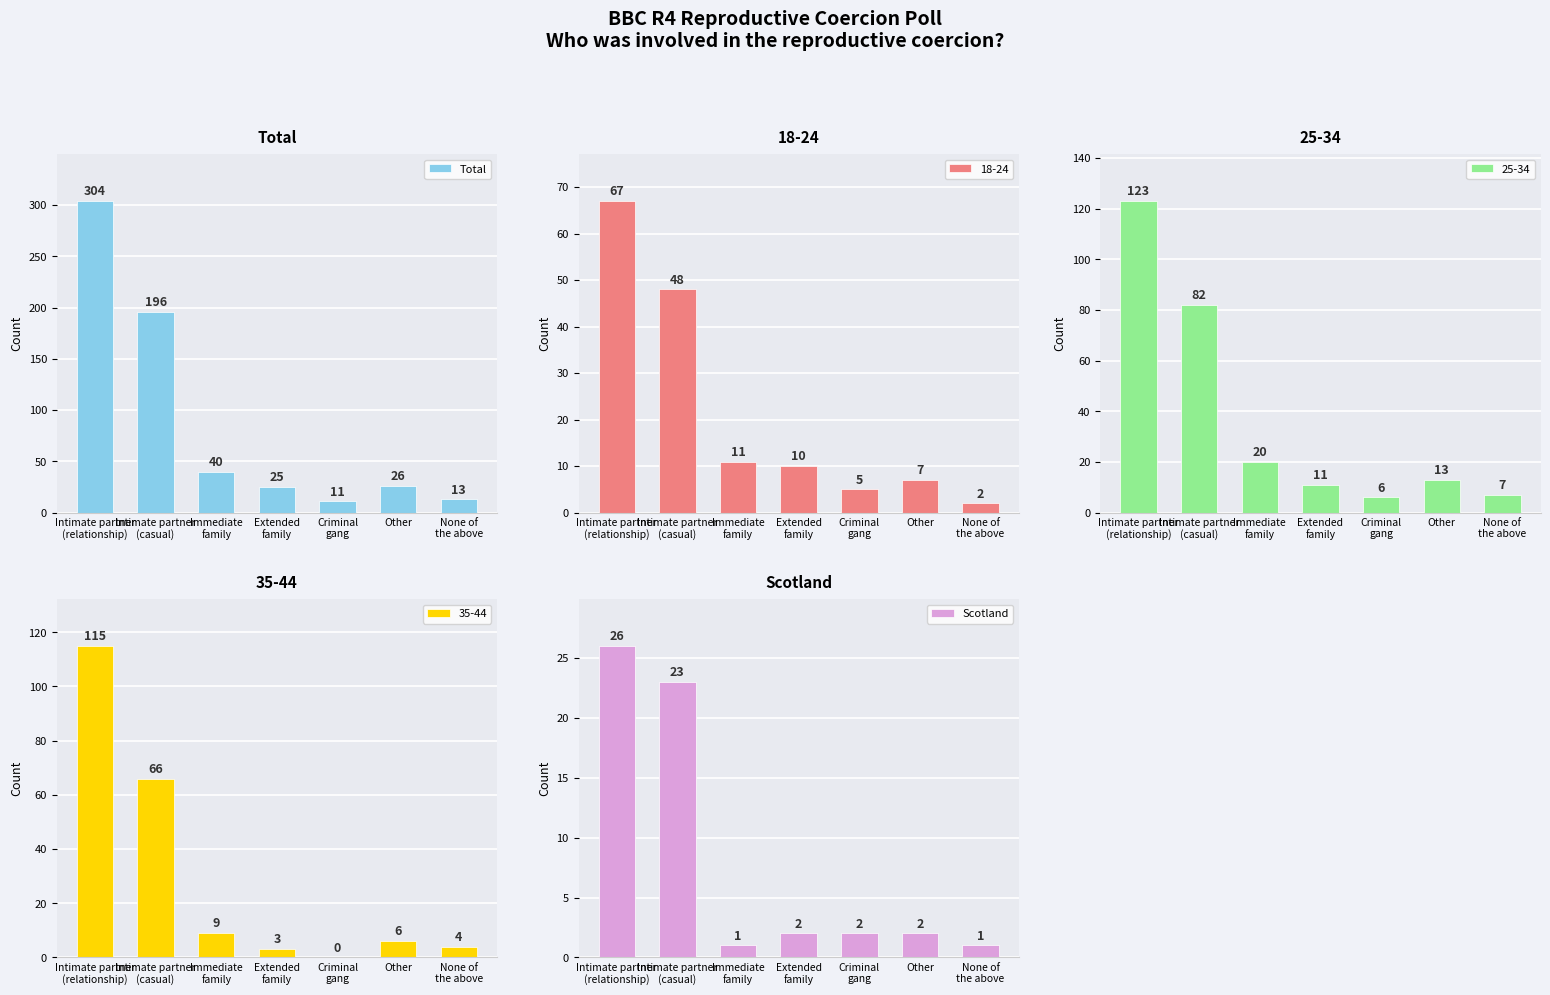

List the series in order of their peak value, lowest first.

Scotland, Total